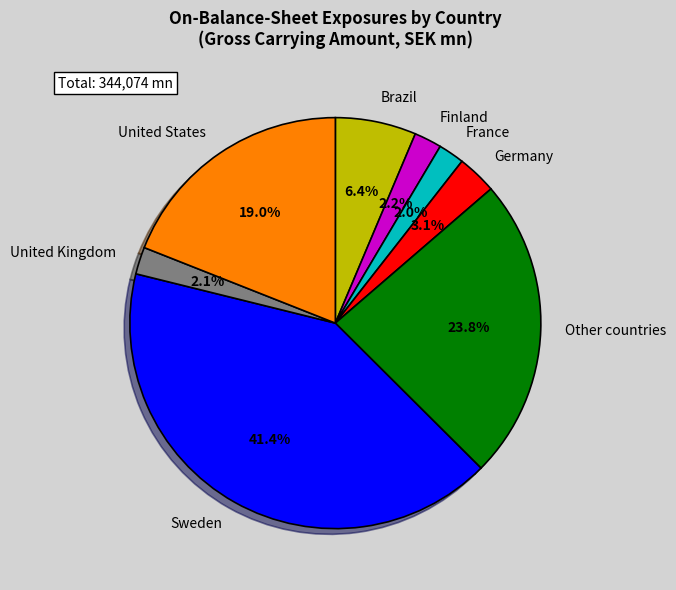

What is the largest slice in the pie chart?

Sweden